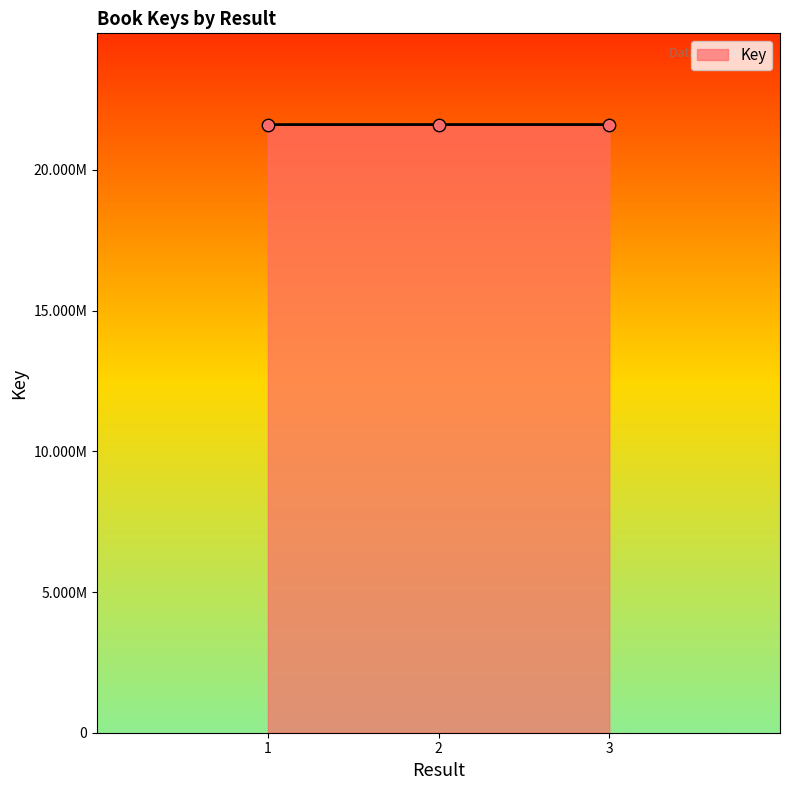

What is the change in value from 1 to 3?

+918